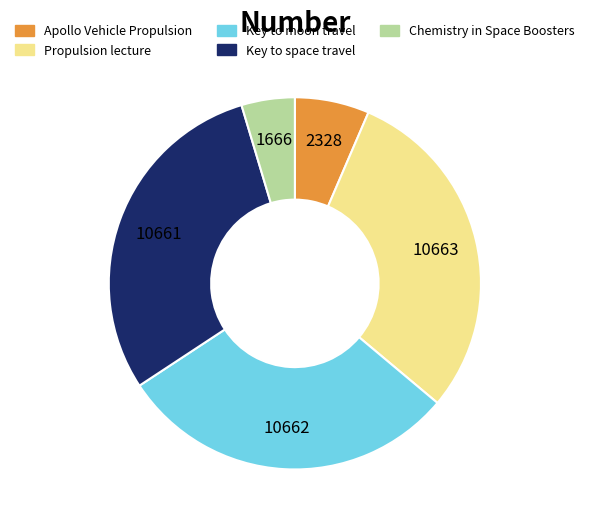

Is there any slice that represents more than half of the pie?

No